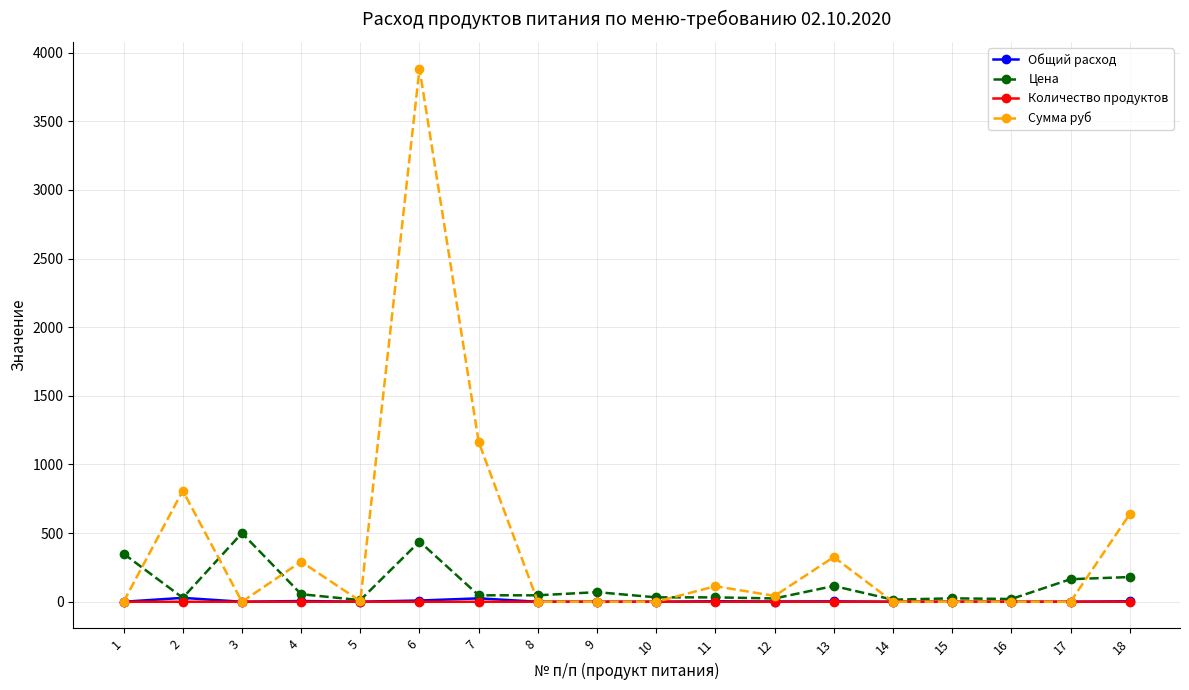

True or false: Количество продуктов has more than 0 points higher than both neighbors.

True